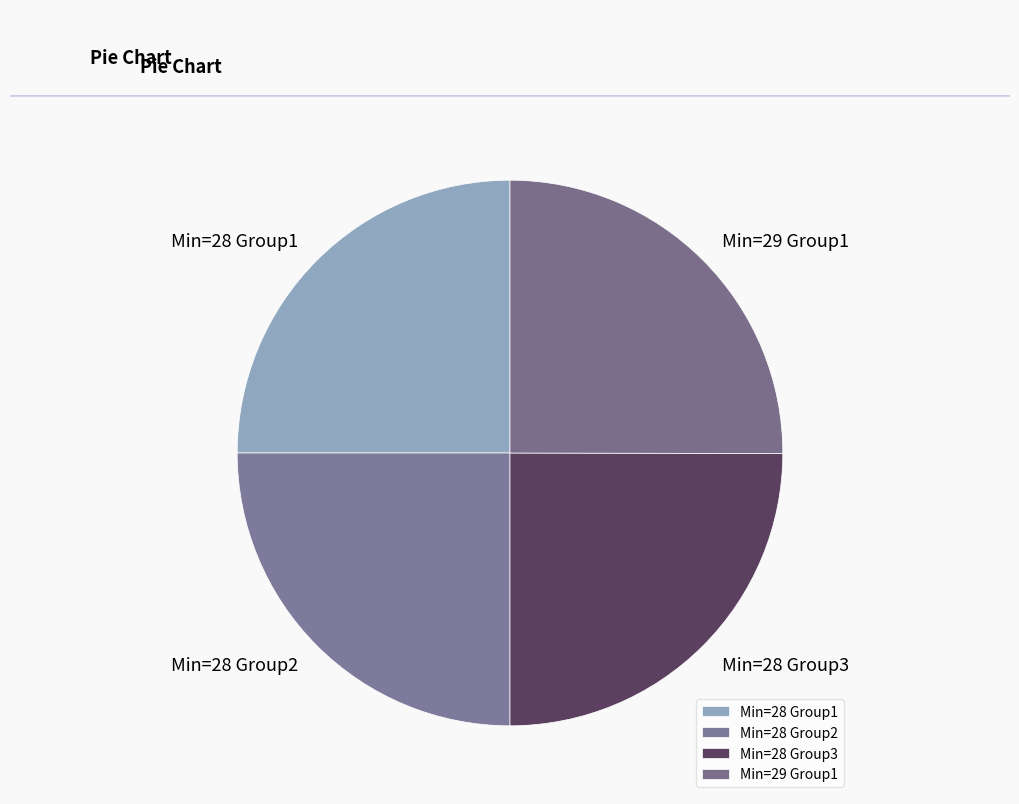

Approximately how many times larger is the value at Min=28 Group1 compared to Min=28 Group3?

1.0